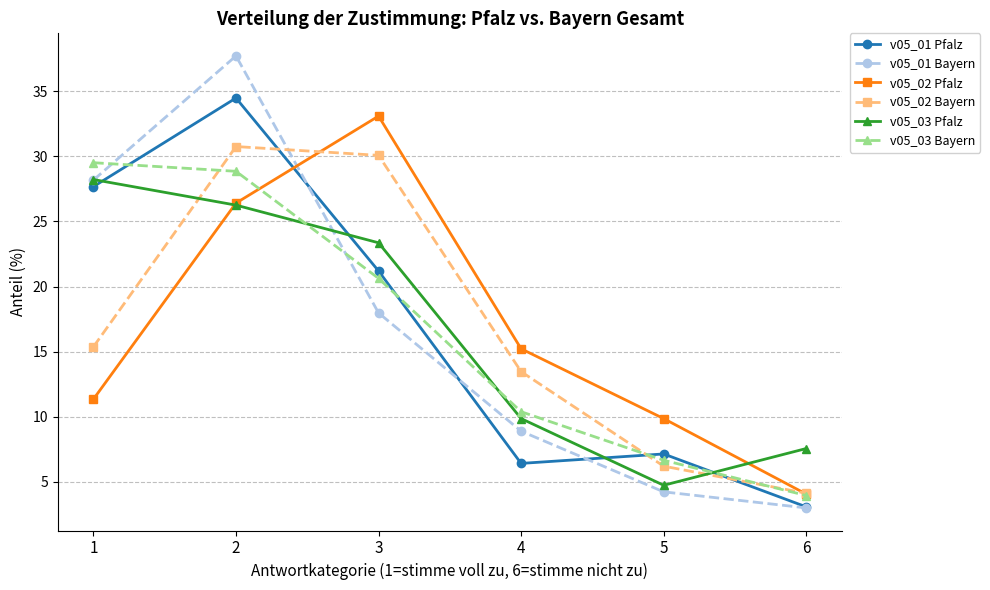

Which series changed the most between 4 and 5?

v05_02 Bayern